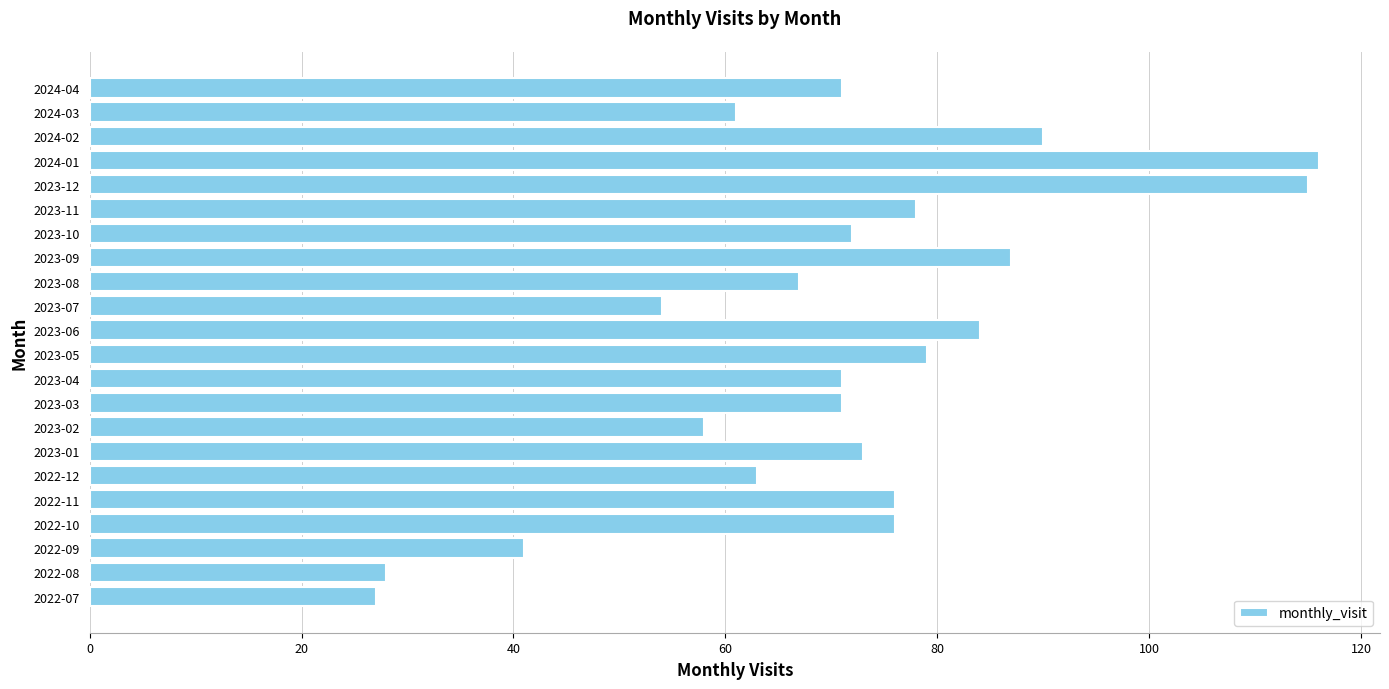

The value at 2023-06 is 119. True or false?

False